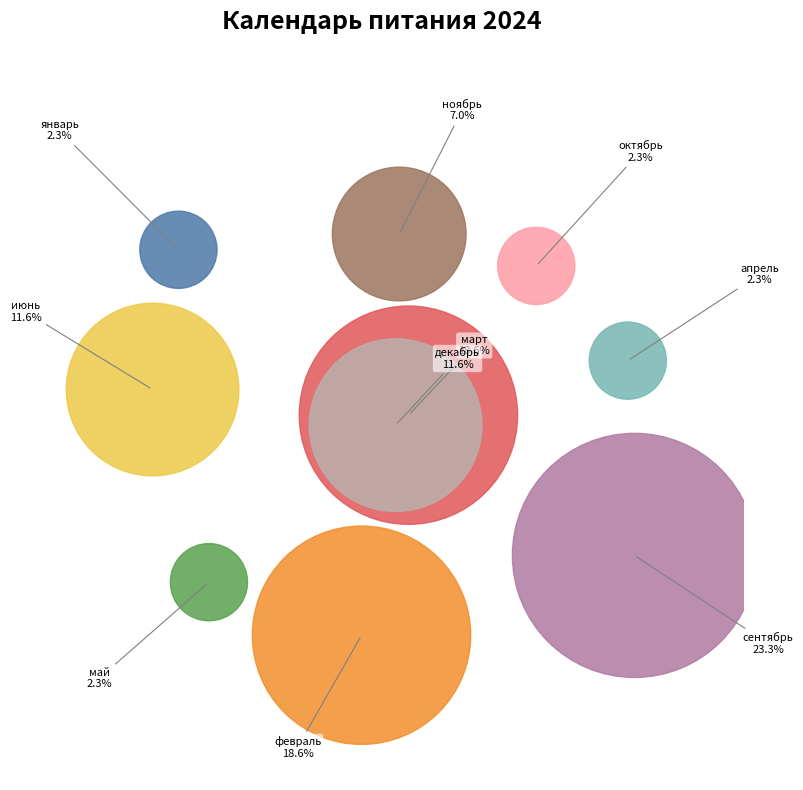

Rank the categories by value from highest to lowest.

сентябрь, февраль, март, июнь, декабрь, ноябрь, январь, апрель, май, октябрь